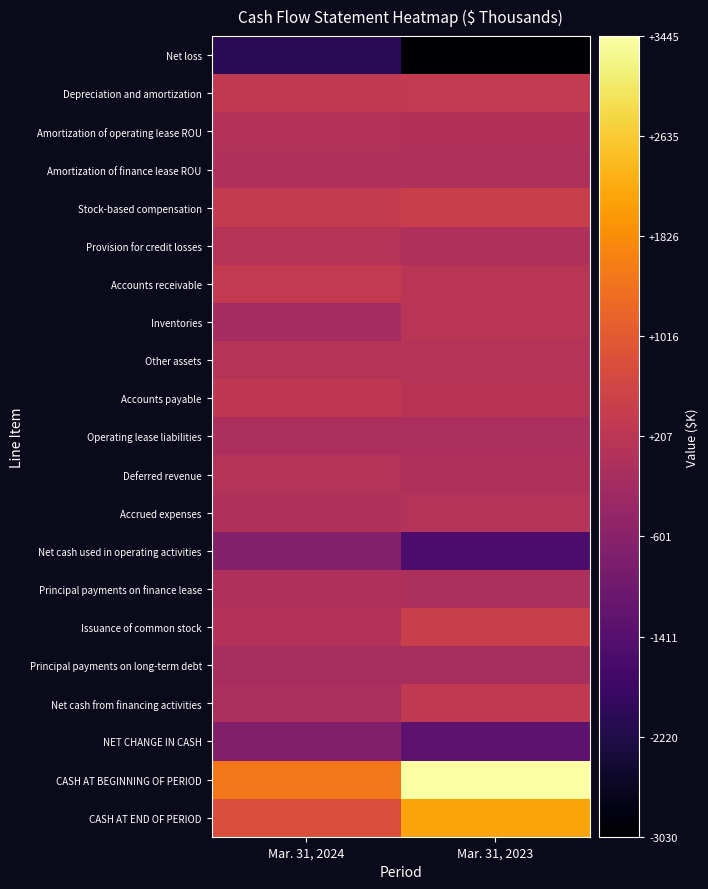

Reading left to right, transcribe all the data shown in this chart.

Net loss: Mar. 31, 2024=-2079	Mar. 31, 2023=-3030
Depreciation and amortization: Mar. 31, 2024=304	Mar. 31, 2023=310
Amortization of operating lease ROU: Mar. 31, 2024=56	Mar. 31, 2023=49
Amortization of finance lease ROU: Mar. 31, 2024=18	Mar. 31, 2023=23
Stock-based compensation: Mar. 31, 2024=357	Mar. 31, 2023=450
Provision for credit losses: Mar. 31, 2024=83	Mar. 31, 2023=12
Accounts receivable: Mar. 31, 2024=312	Mar. 31, 2023=166
Inventories: Mar. 31, 2024=-148	Mar. 31, 2023=162
Other assets: Mar. 31, 2024=126	Mar. 31, 2023=84
Accounts payable: Mar. 31, 2024=283	Mar. 31, 2023=141
Operating lease liabilities: Mar. 31, 2024=-57	Mar. 31, 2023=-48
Deferred revenue: Mar. 31, 2024=83	Mar. 31, 2023=5
Accrued expenses: Mar. 31, 2024=-5	Mar. 31, 2023=101
Net cash used in operating activities: Mar. 31, 2024=-667	Mar. 31, 2023=-1575
Principal payments on finance lease: Mar. 31, 2024=-17	Mar. 31, 2023=-25
Issuance of common stock: Mar. 31, 2024=67	Mar. 31, 2023=438
Principal payments on long-term debt: Mar. 31, 2024=-109	Mar. 31, 2023=-120
Net cash from financing activities: Mar. 31, 2024=-59	Mar. 31, 2023=293
NET CHANGE IN CASH: Mar. 31, 2024=-726	Mar. 31, 2023=-1304
CASH AT BEGINNING OF PERIOD: Mar. 31, 2024=1502	Mar. 31, 2023=3445
CASH AT END OF PERIOD: Mar. 31, 2024=776	Mar. 31, 2023=2141